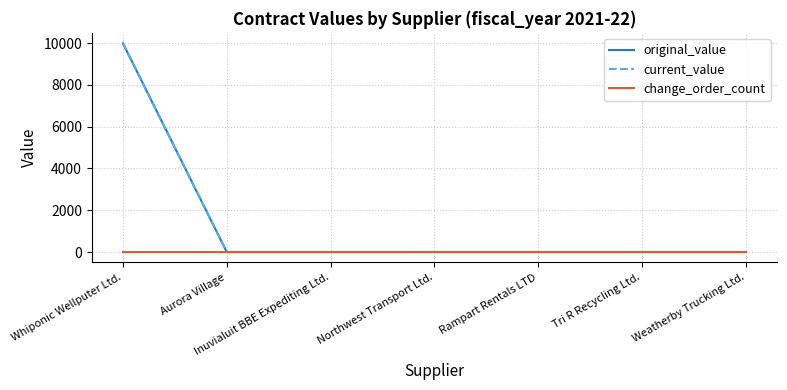

Reading left to right, list all the values displayed in this chart.

original_value: 9994.9	0.0	0.0	0.0	0.0	0.0	0.0
current_value: 9994.9	0.0	0.0	0.0	0.0	0.0	0.0
change_order_count: 0.0	0.0	0.0	0.0	0.0	0.0	0.0